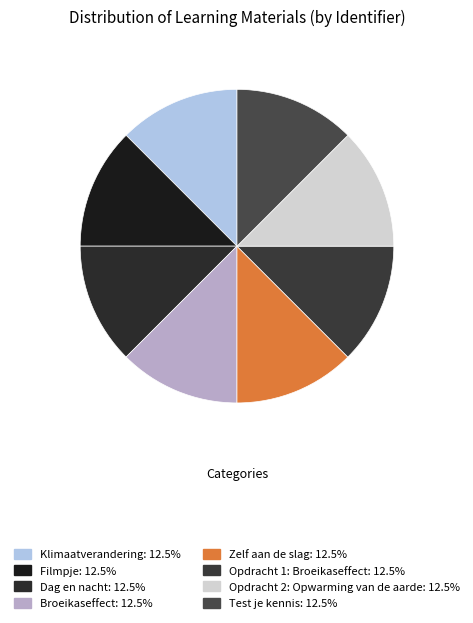

Combined, do Filmpje and Dag en nacht account for over 50%?

No